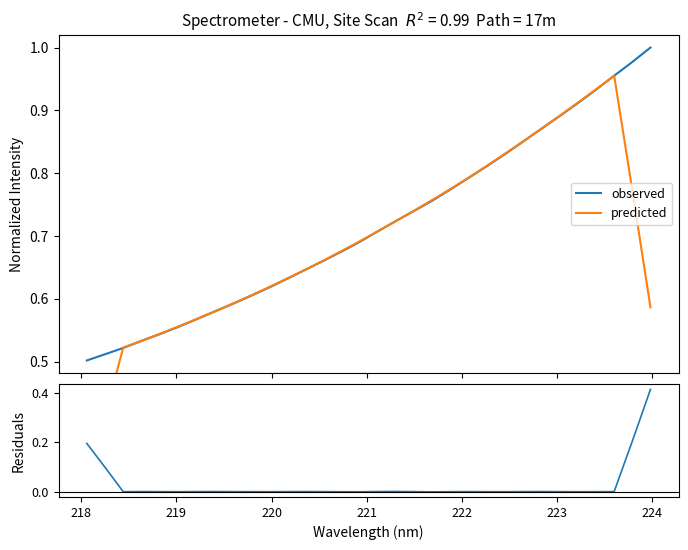

Rank the series by their maximum value, from lowest to highest.

residuals, predicted, observed